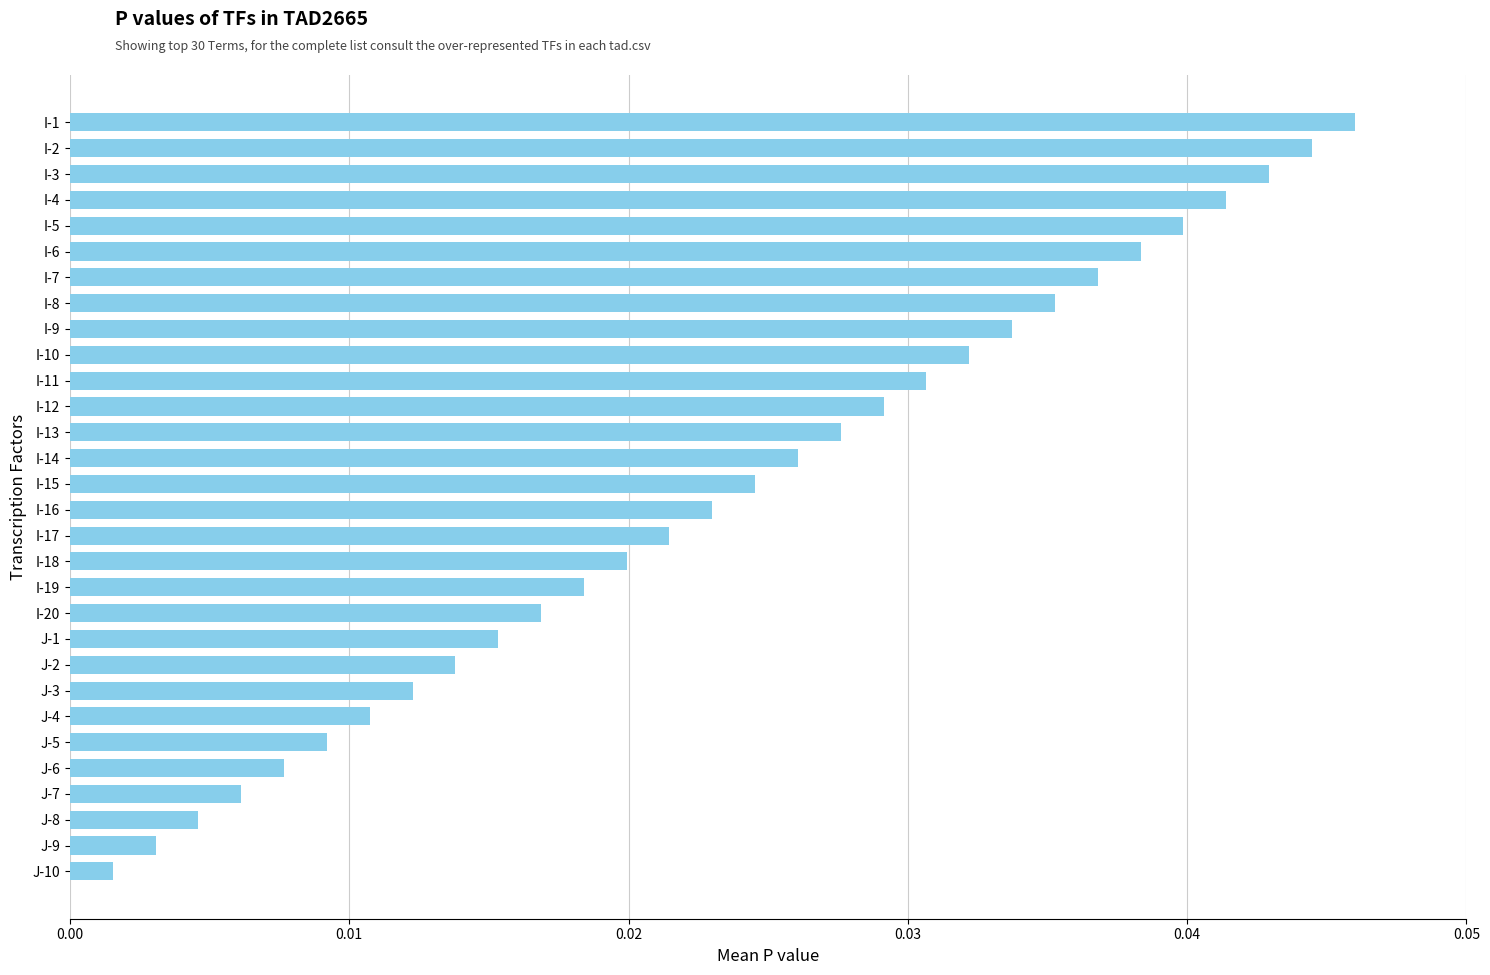

Are the bars horizontal?

Yes